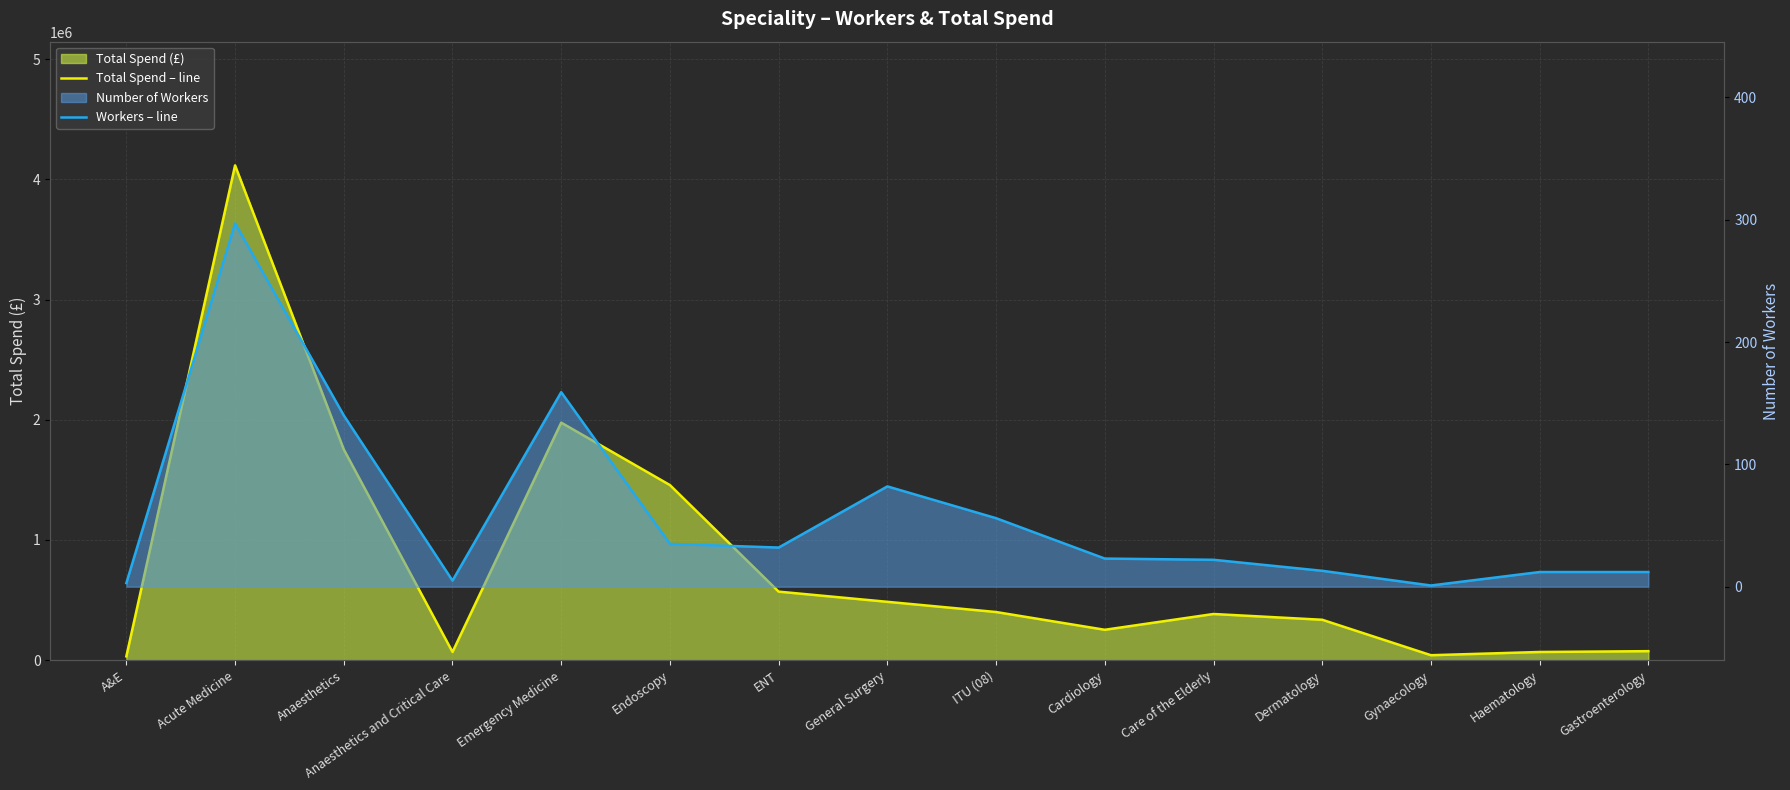

Between Anaesthetics and General Surgery, which is larger?

Anaesthetics